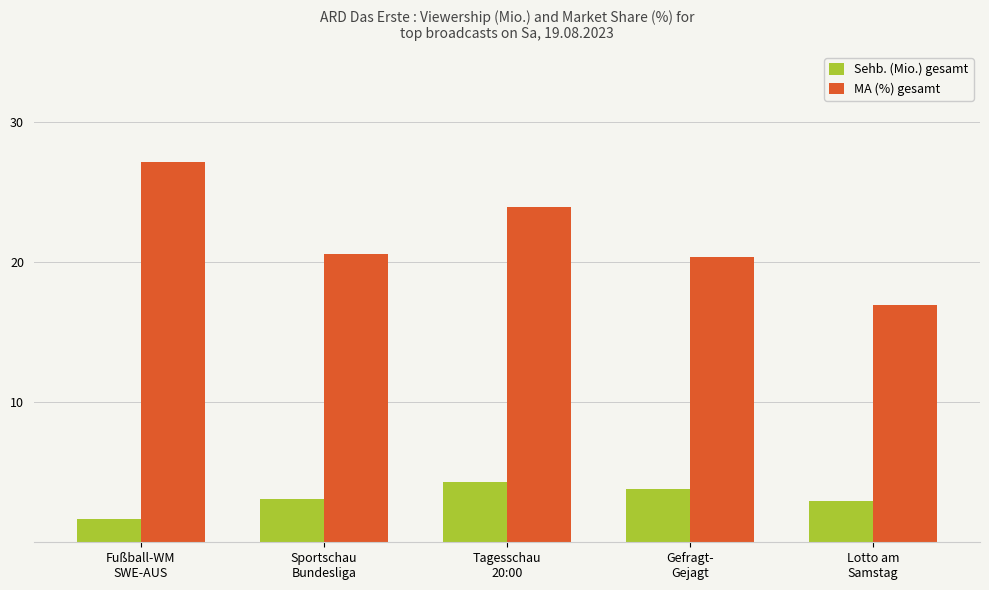

What are all the series names shown in the legend?

Sehb. (Mio.) gesamt, MA (%) gesamt